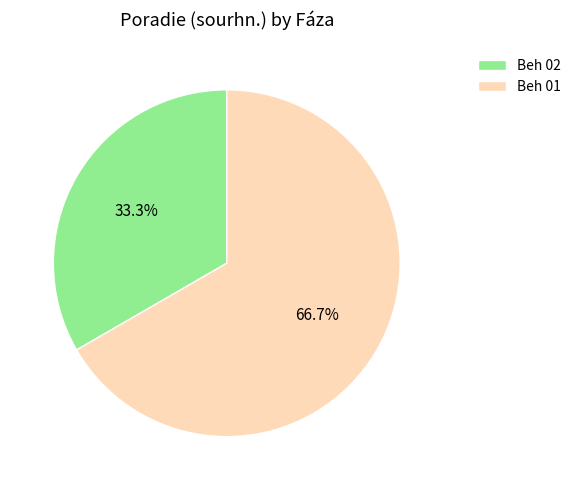

To the nearest percent, what is the average slice percentage?

50%